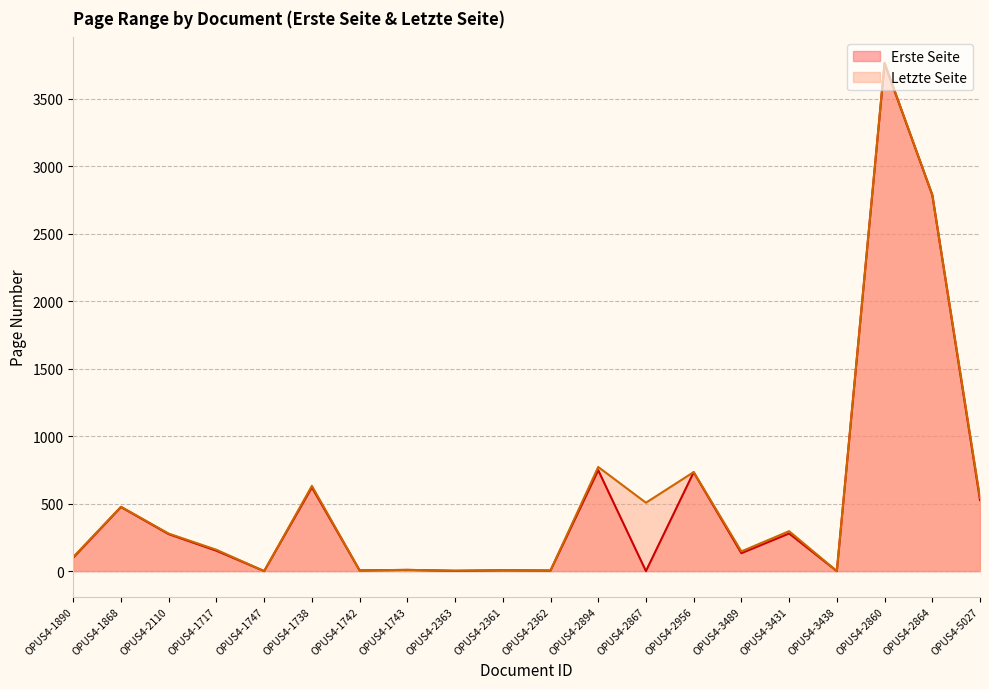

Reading left to right, what are all the values shown in this chart?

Erste Seite: OPUS4-1890=100.0	OPUS4-1868=475.0	OPUS4-2110=274.0	OPUS4-1717=151.0	OPUS4-1747=0.0	OPUS4-1738=621.0	OPUS4-1742=5.0	OPUS4-1743=9.0	OPUS4-2363=2.0	OPUS4-2361=6.0	OPUS4-2362=4.0	OPUS4-2894=748.0	OPUS4-2867=0.0	OPUS4-2956=733.0	OPUS4-3489=133.0	OPUS4-3431=279.0	OPUS4-3438=0.0	OPUS4-2860=3763.0	OPUS4-2864=2788.0	OPUS4-5027=527.0
Letzte Seite: OPUS4-1890=105.0	OPUS4-1868=477.0	OPUS4-2110=278.0	OPUS4-1717=158.0	OPUS4-1747=0.0	OPUS4-1738=632.0	OPUS4-1742=5.1	OPUS4-1743=9.1	OPUS4-2363=3.0	OPUS4-2361=7.0	OPUS4-2362=5.0	OPUS4-2894=772.0	OPUS4-2867=507.0	OPUS4-2956=734.0	OPUS4-3489=146.0	OPUS4-3431=296.0	OPUS4-3438=0.0	OPUS4-2860=3768.0	OPUS4-2864=2791.0	OPUS4-5027=543.0